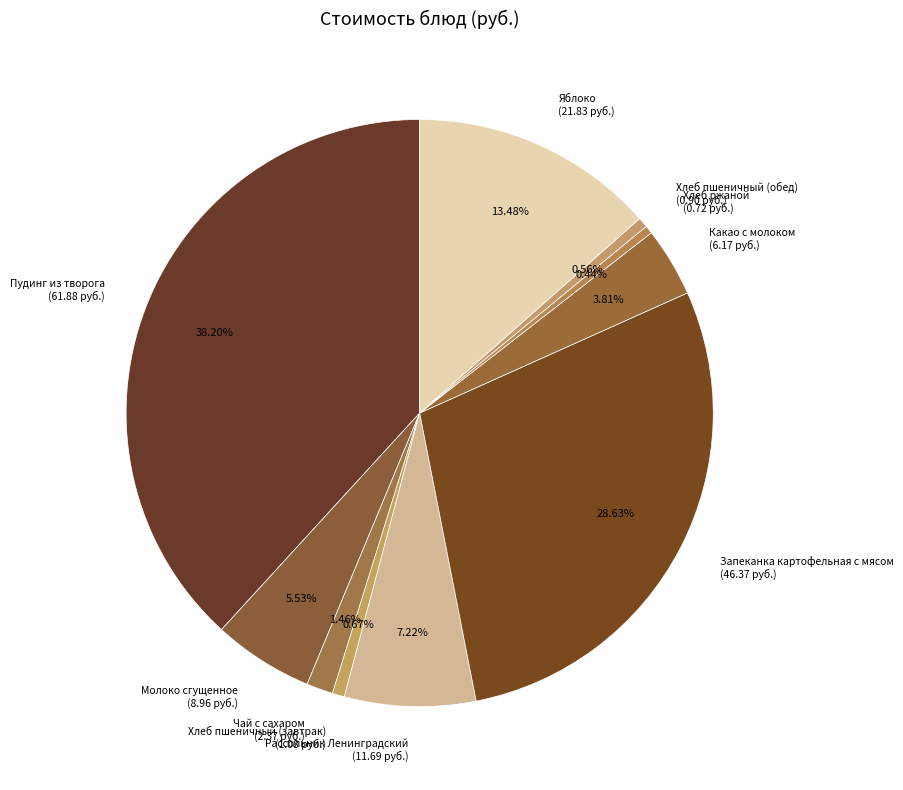

To the nearest percent, what is the combined percentage of Яблоко and Рассольник Ленинградский?

21%